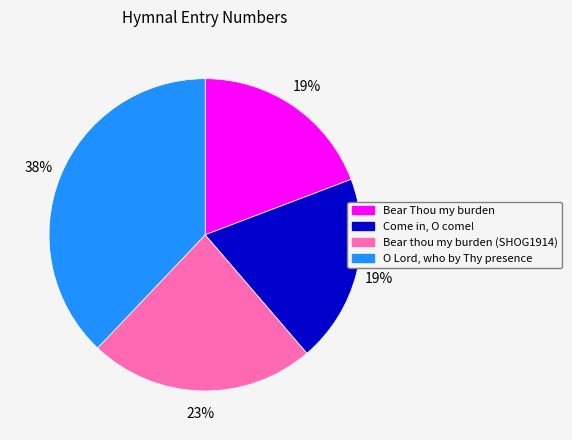

To the nearest percent, what portion does O Lord, who by Thy presence represent?

38%